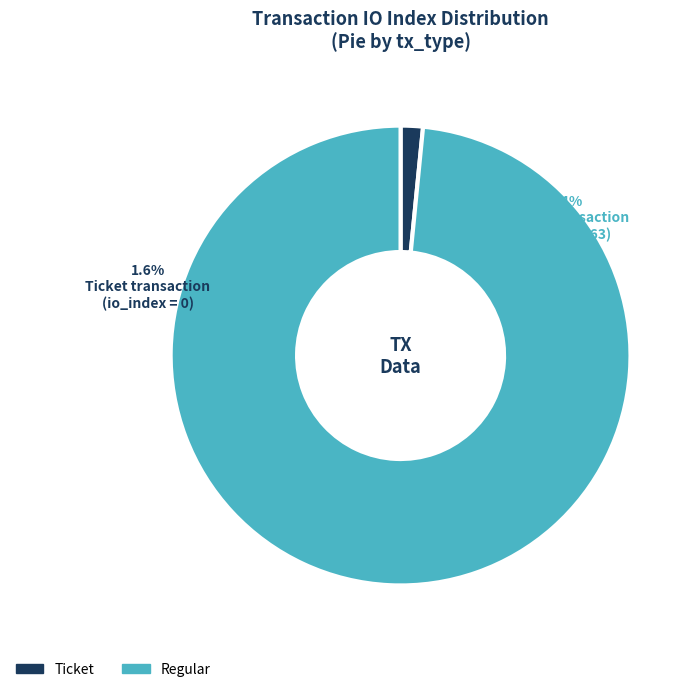

How many slices are in this pie chart?

2